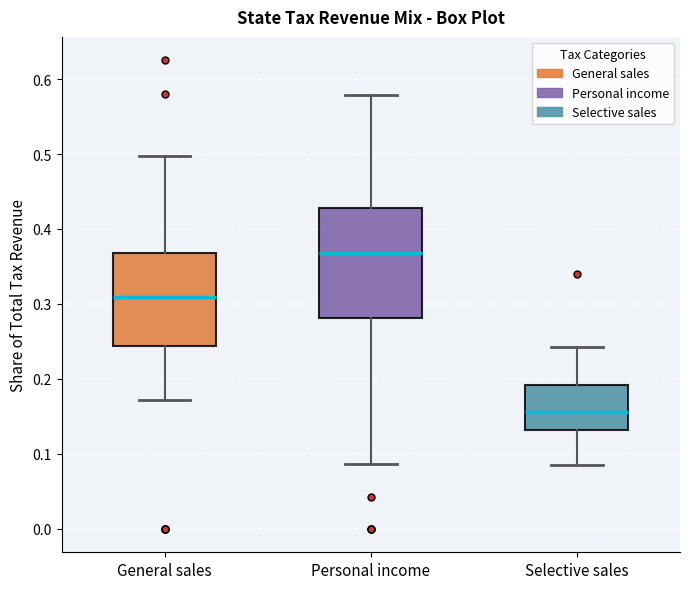

Reading left to right, read every box against the y-axis: the position of its median line, the range the box covers, and the ends of its whiskers. The values are not printed on the chart, so give them approximately, as read against the axis.

General sales: median 0.31, box 0.24 to 0.37, whiskers 0.17 to 0.50
Personal income: median 0.37, box 0.28 to 0.43, whiskers 0.09 to 0.58
Selective sales: median 0.16, box 0.13 to 0.19, whiskers 0.09 to 0.24